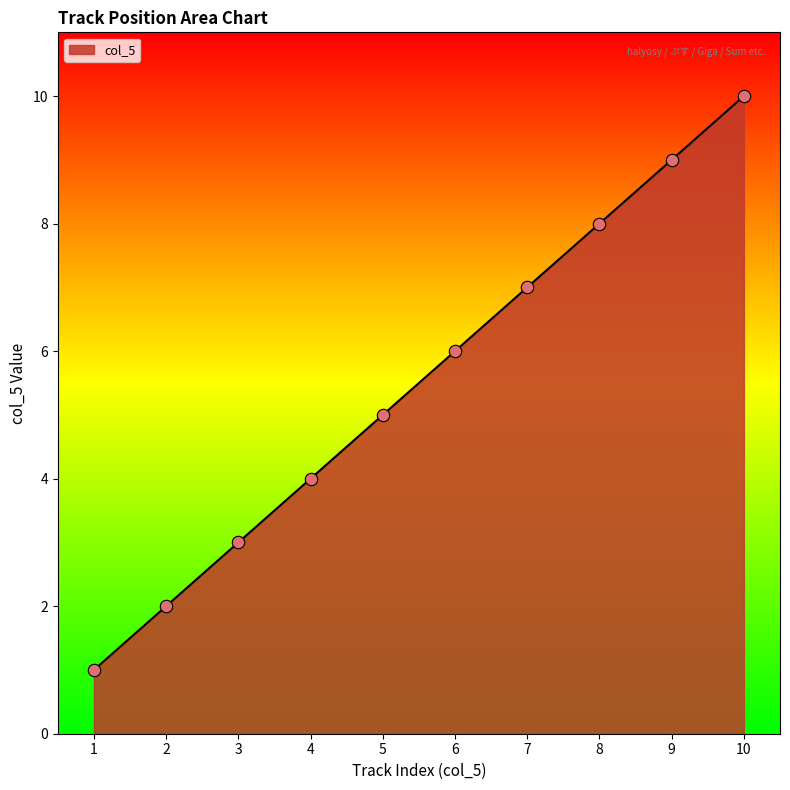

Approximately how many times larger is the value at 9 compared to 2?

4.5